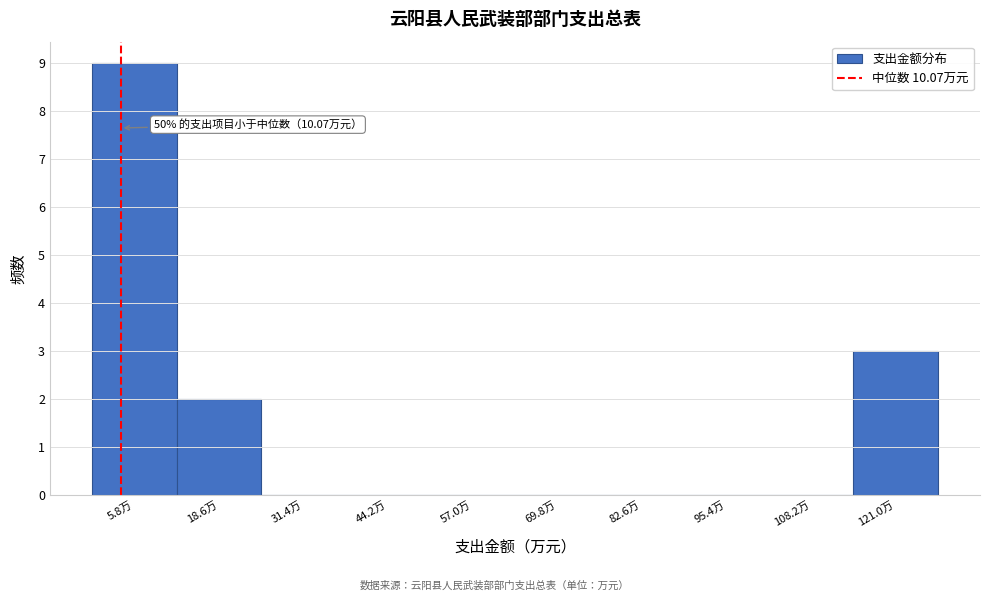

Reading right to left, extract all data points from this chart.

121.0万=3	108.2万=0	95.4万=0	82.6万=0	69.8万=0	57.0万=0	44.2万=0	31.4万=0	18.6万=2	5.8万=9